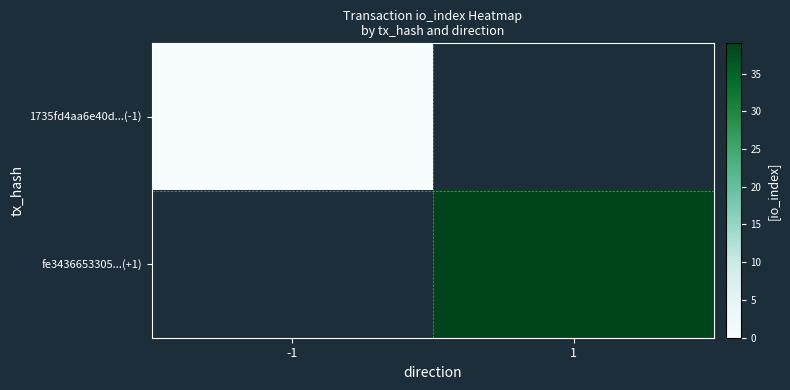

List the series in order of their overall mean, lowest first.

1735fd4aa6e40d...(-1), fe3436653305...(+1)